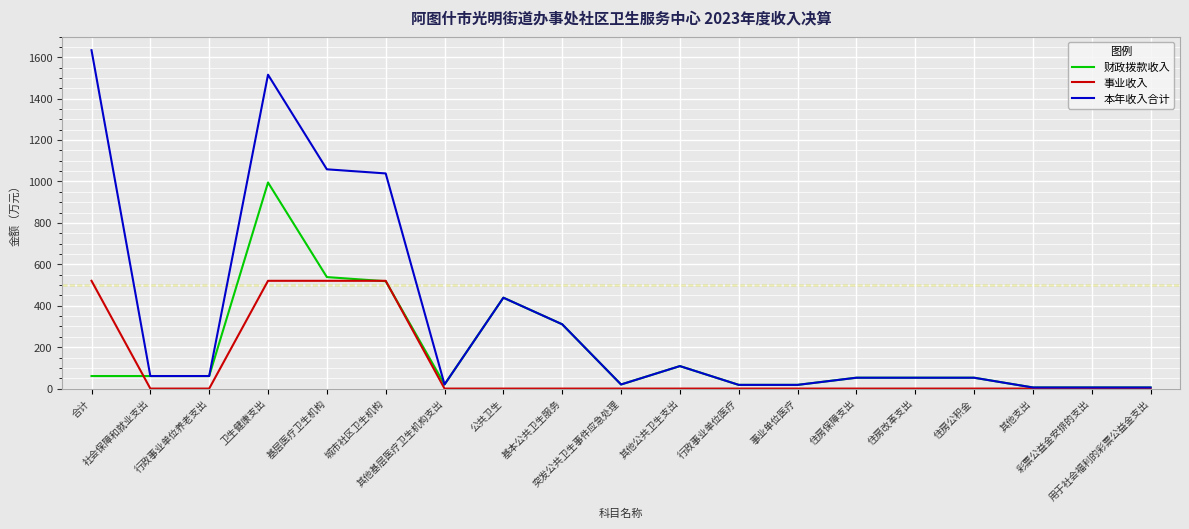

What is the maximum value for 事业收入?

520.5